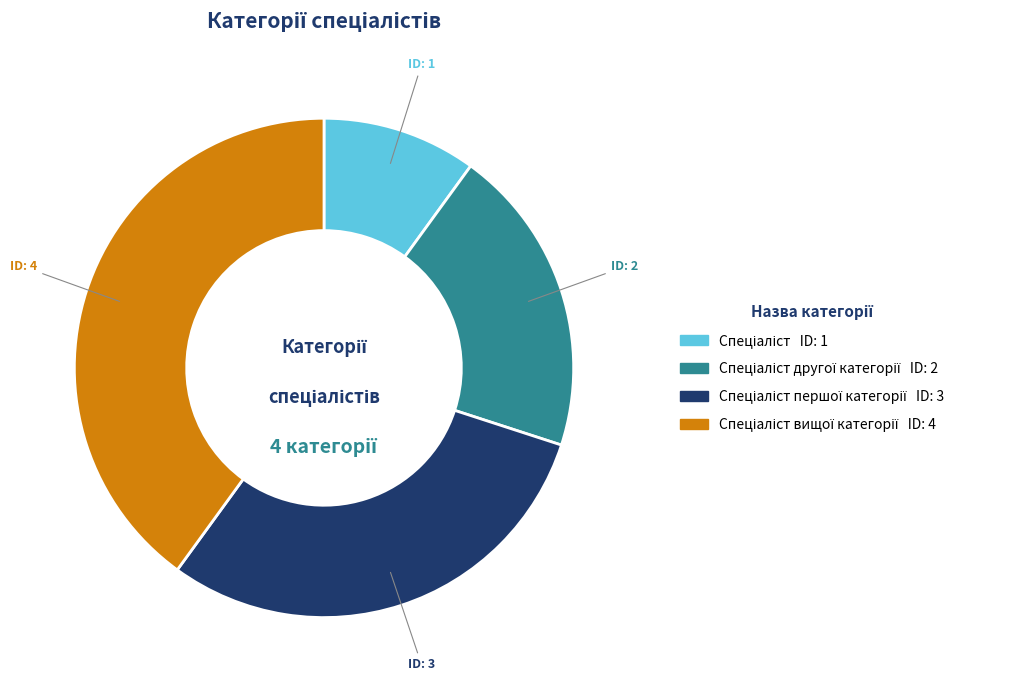

Is there any slice that represents more than half of the pie?

No